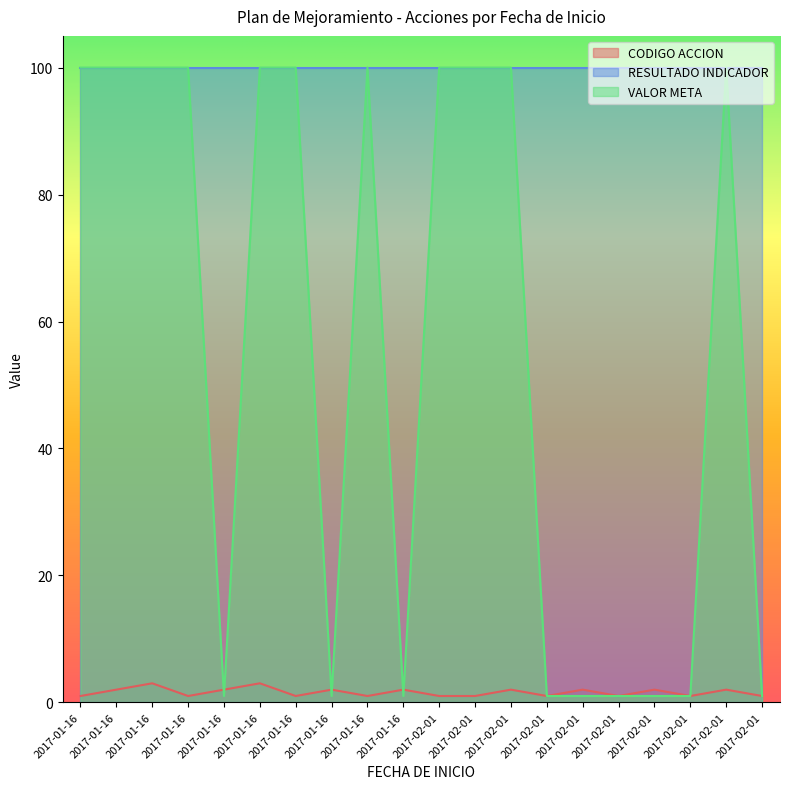

What is the label of the 17th point from the left?

2017-02-01